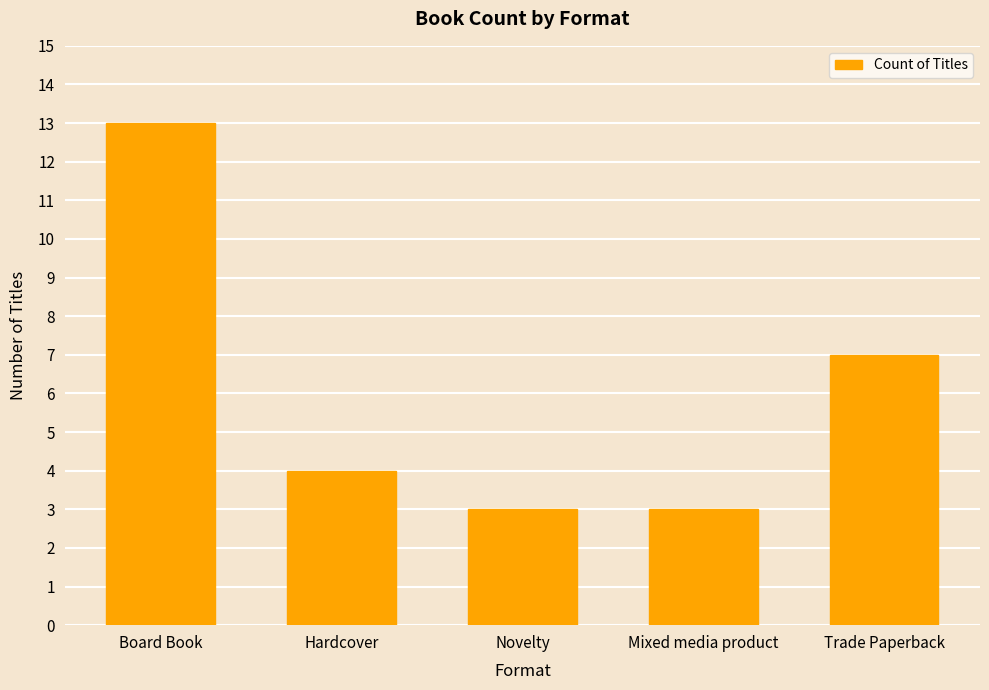

Reading right to left, what are all the values shown in this chart?

7	3	3	4	13